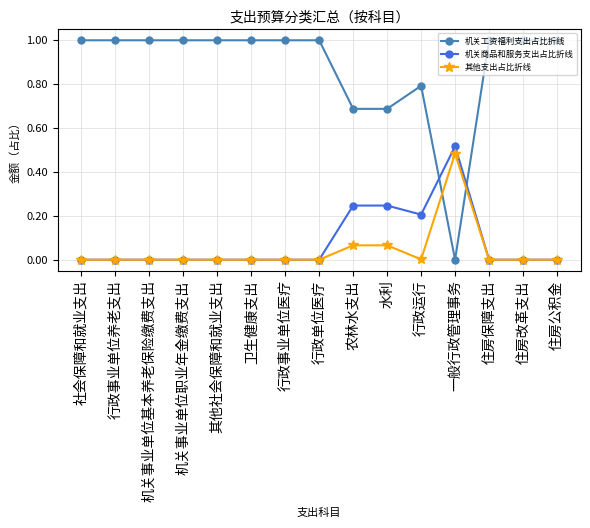

What is the difference between the second highest and second lowest values in the 机关工资福利支出占比折线 series?

0.3